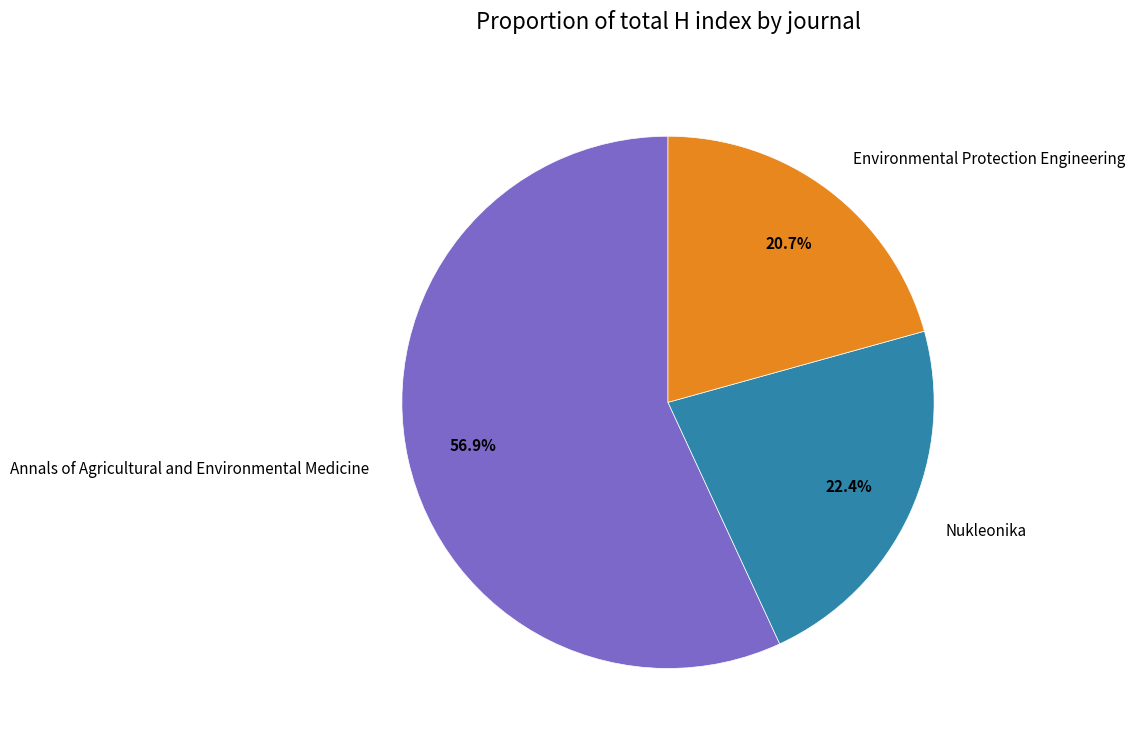

Which category has the smallest portion of the pie?

Environmental Protection Engineering